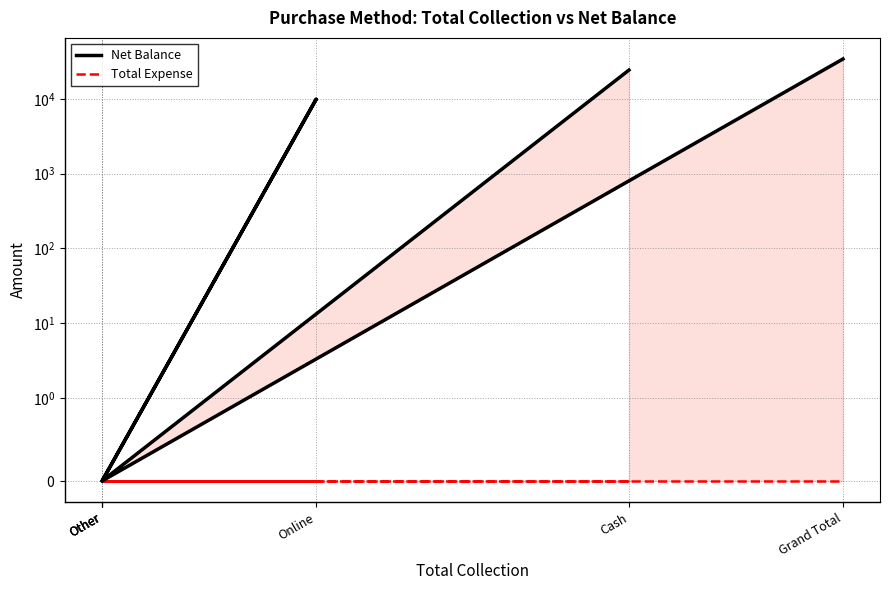

Which label corresponds to the smallest value in the chart?

Other